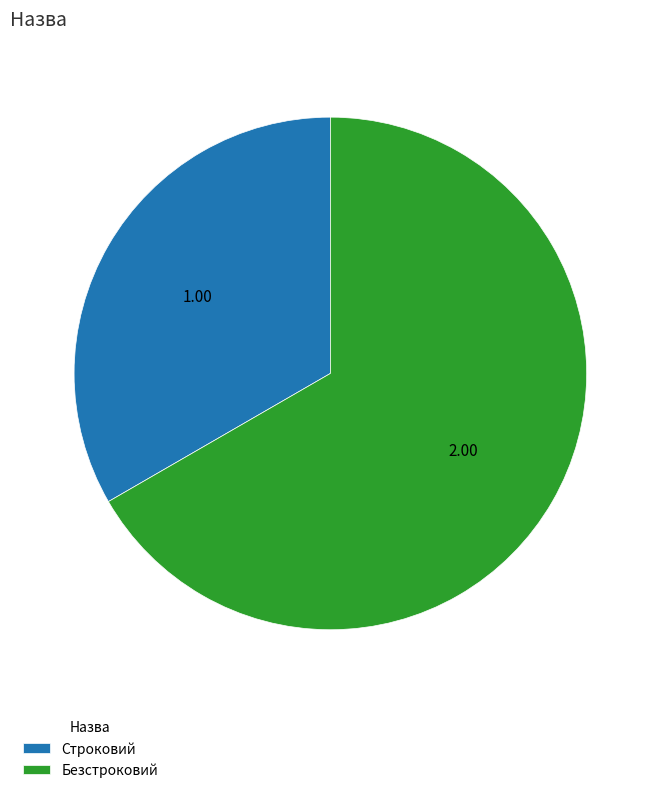

Which category has the biggest portion of the pie?

Безстроковий